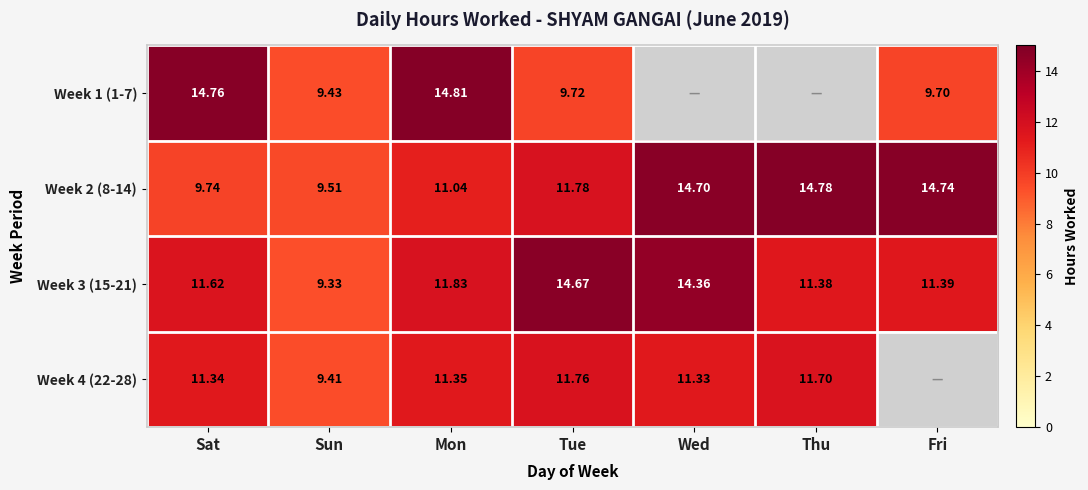

At which label does Week 2 (8-14) first exceed 11?

Mon